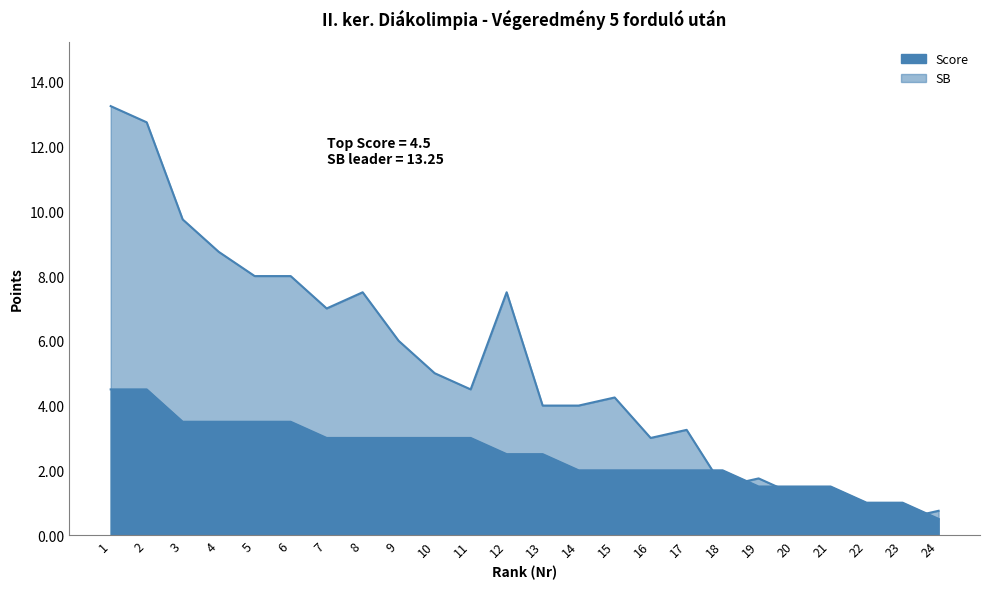

The value of SB at 14 is 2.6. True or false?

False